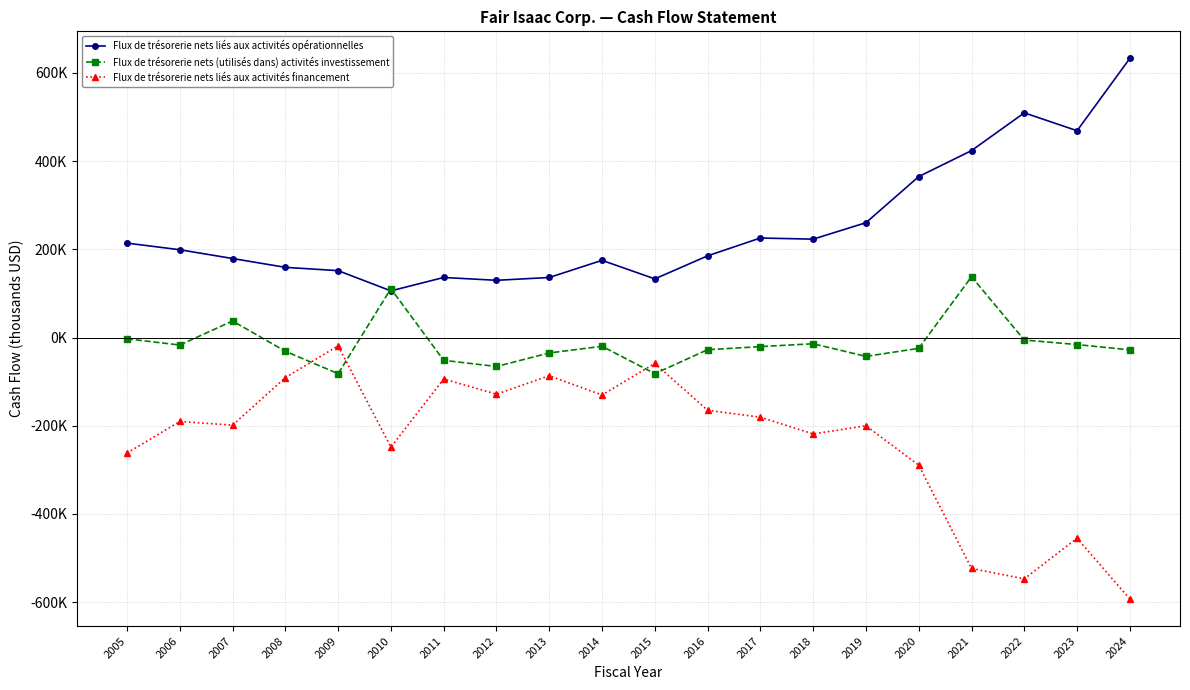

The Flux de trésorerie nets (utilisés dans) activités investissement series shows -20378 at 2013. True or false?

False